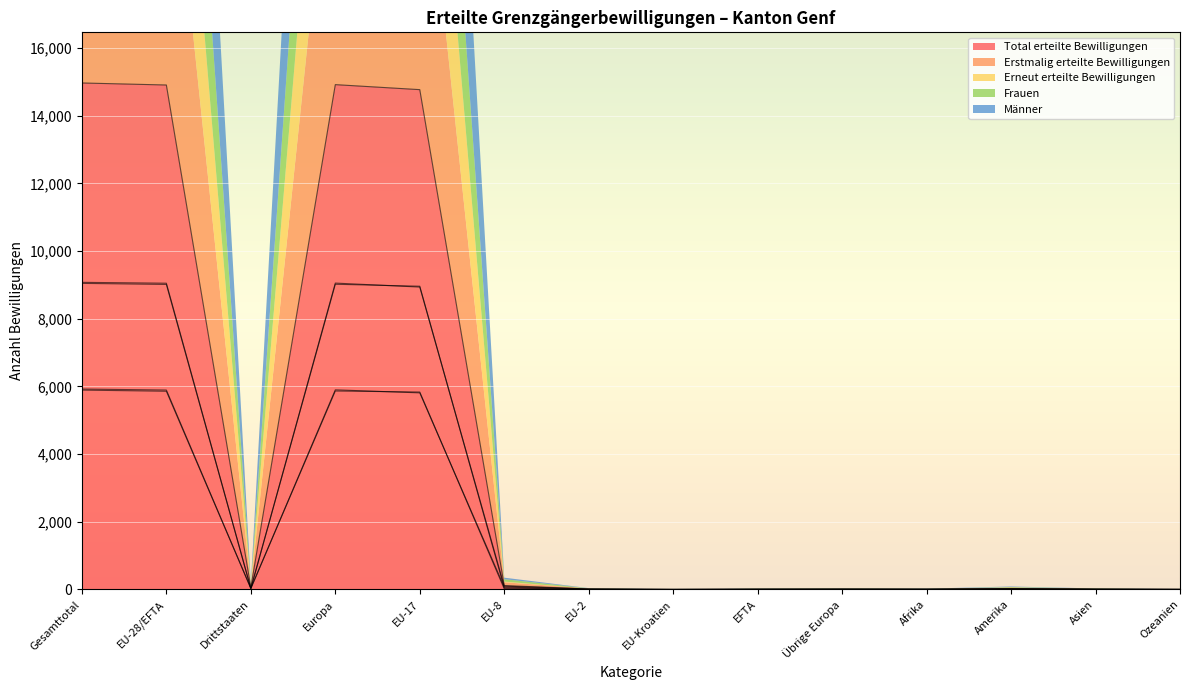

What is the label of the 2nd point from the left?

EU-28/EFTA